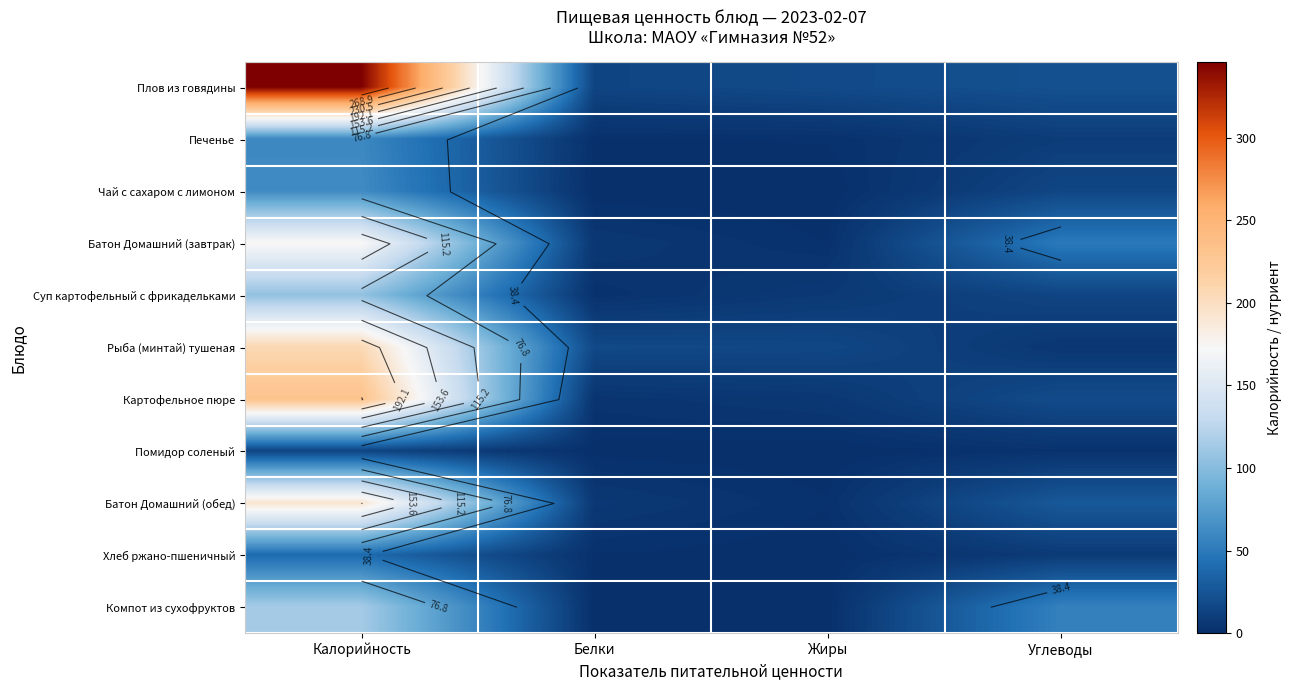

What is the sum of the Плов из говядины values at Углеводы and Калорийность?

368.1